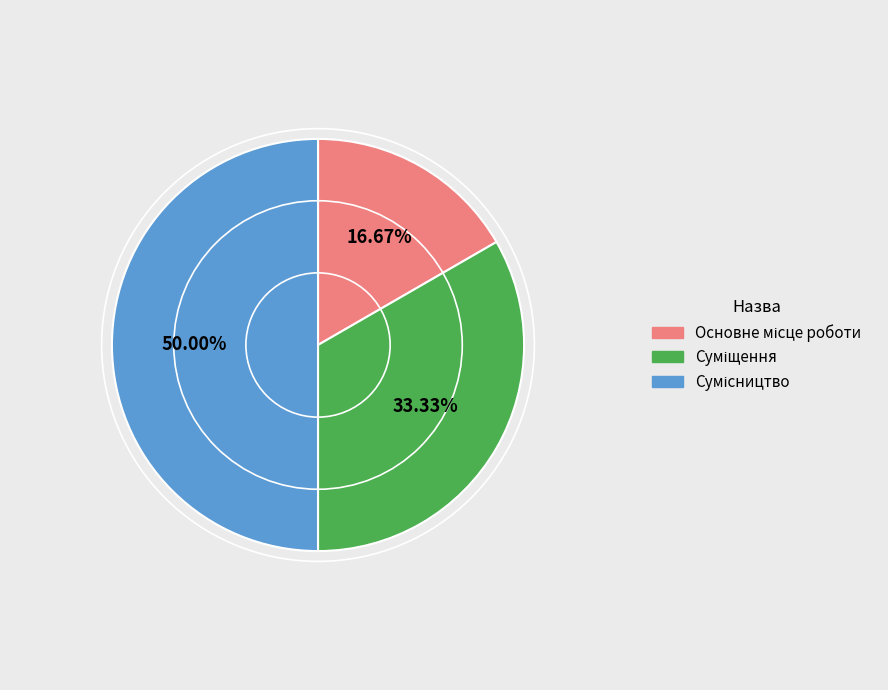

How many slices are in this pie chart?

3